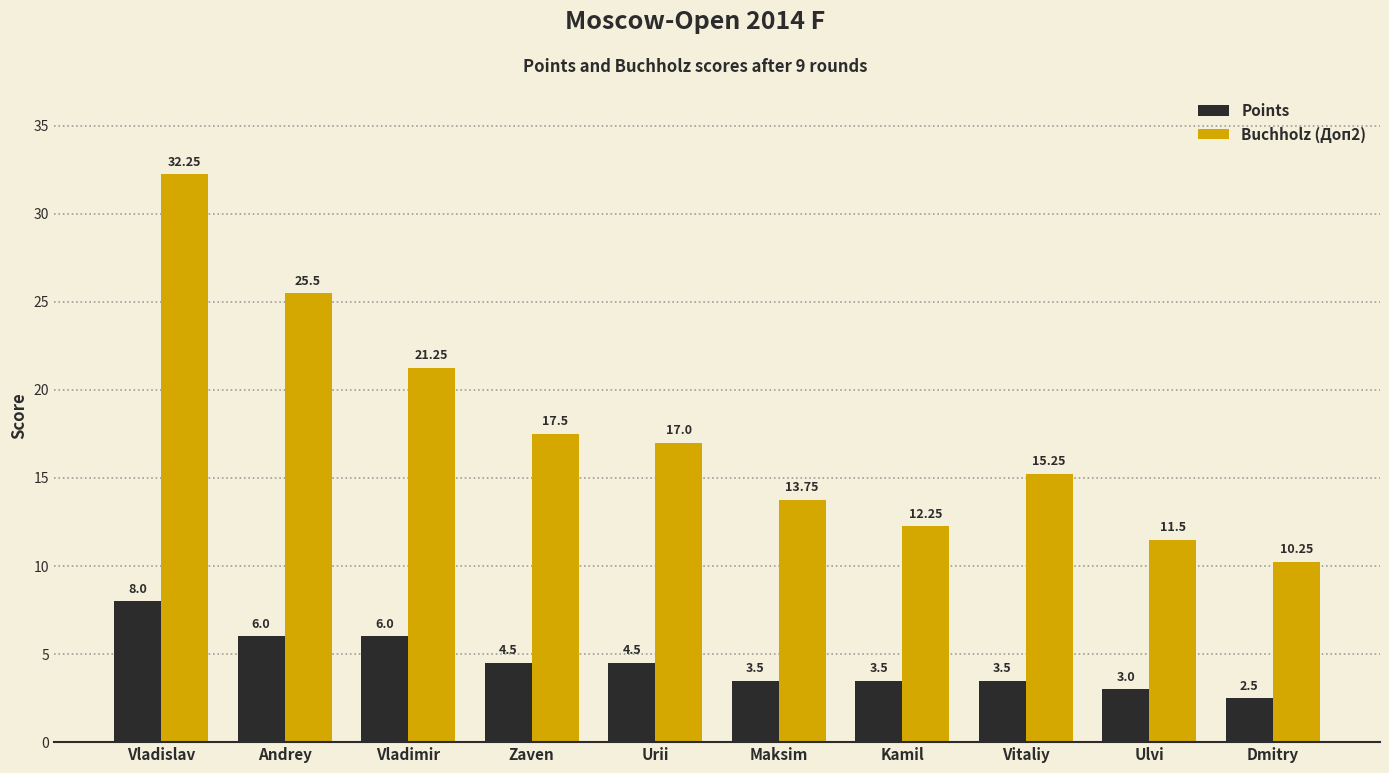

At Zaven, list the series in order from smallest to largest.

Points, Buchholz (Доп2)